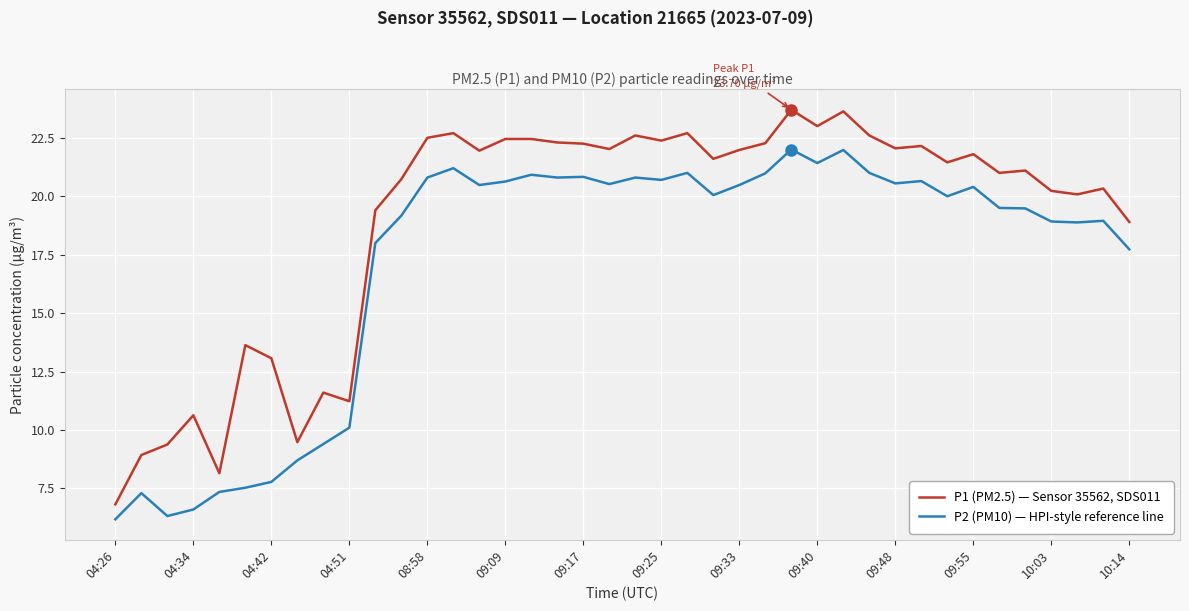

List the series in order of their overall mean, highest first.

P1 (PM2.5) — Sensor 35562, SDS011, P2 (PM10) — HPI-style reference line